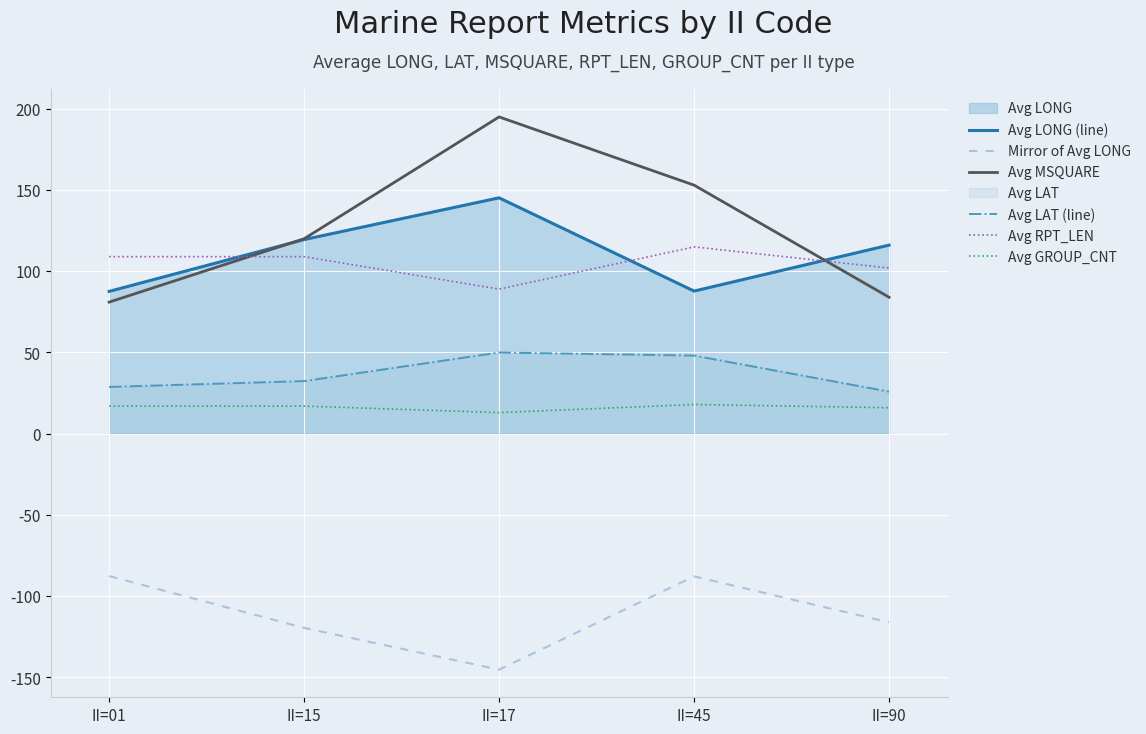

The Avg GROUP_CNT series shows 16.0 at II=90. True or false?

True